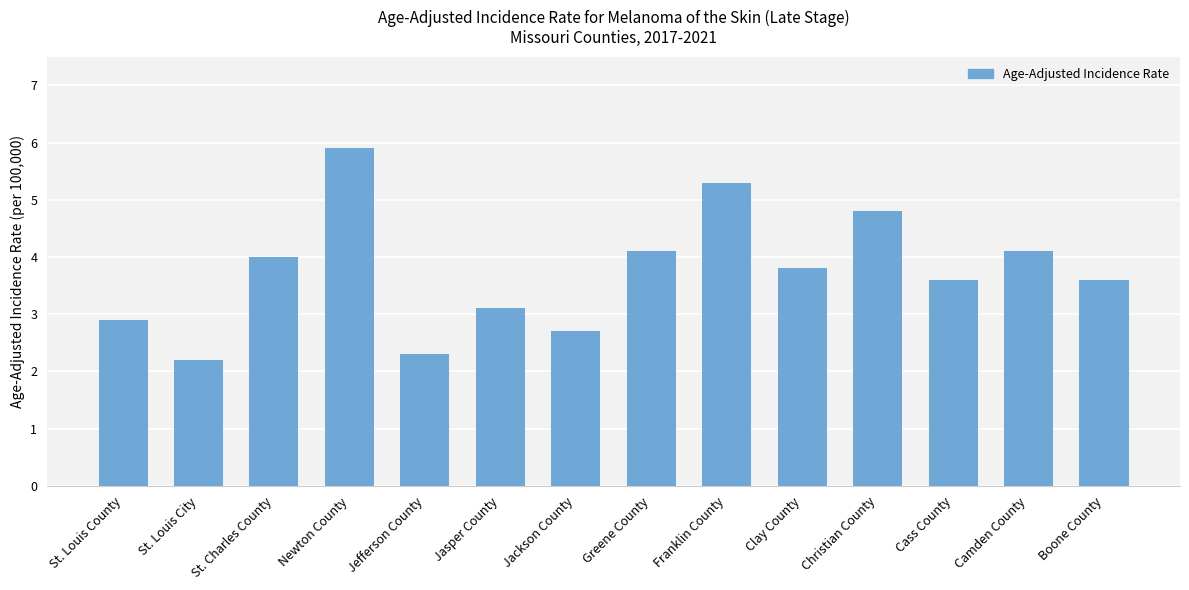

What is the smallest value displayed?

2.2